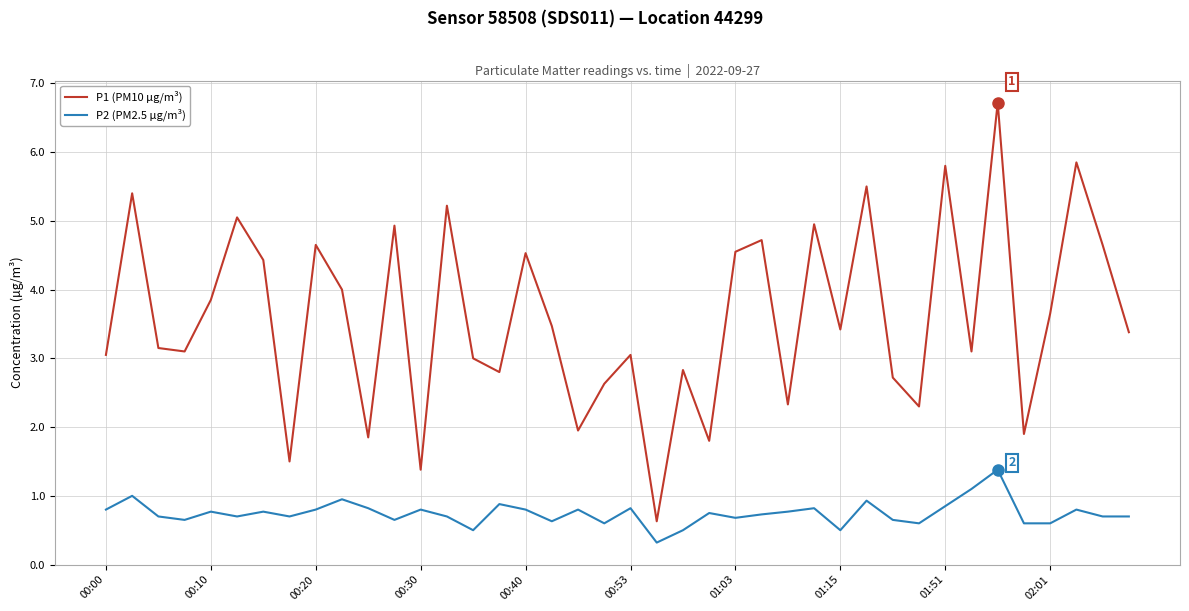

What is the difference between the maximum and minimum values in the P2 (PM2.5 µg/m³) series?

1.1